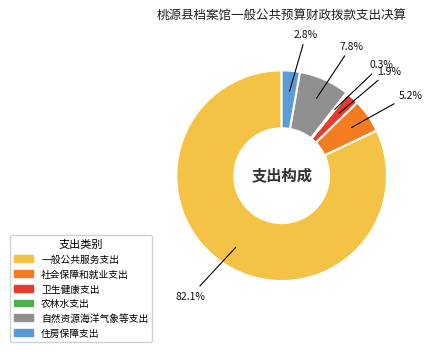

Which slice represents more than half of the pie?

一般公共服务支出